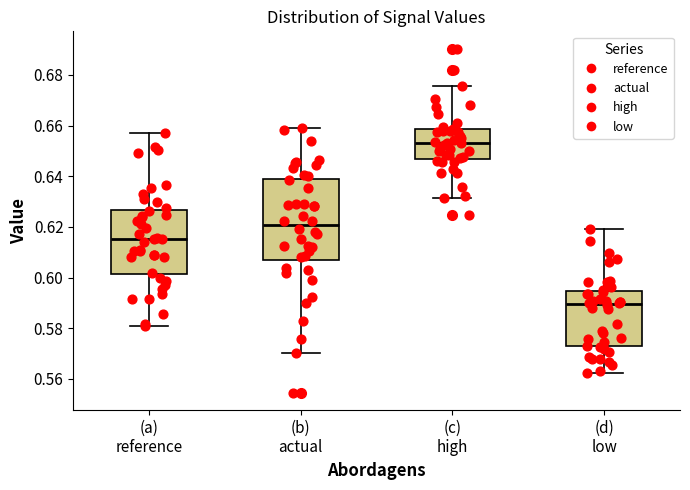

Which box is the tallest, from its lower edge to its upper edge?

(b) actual